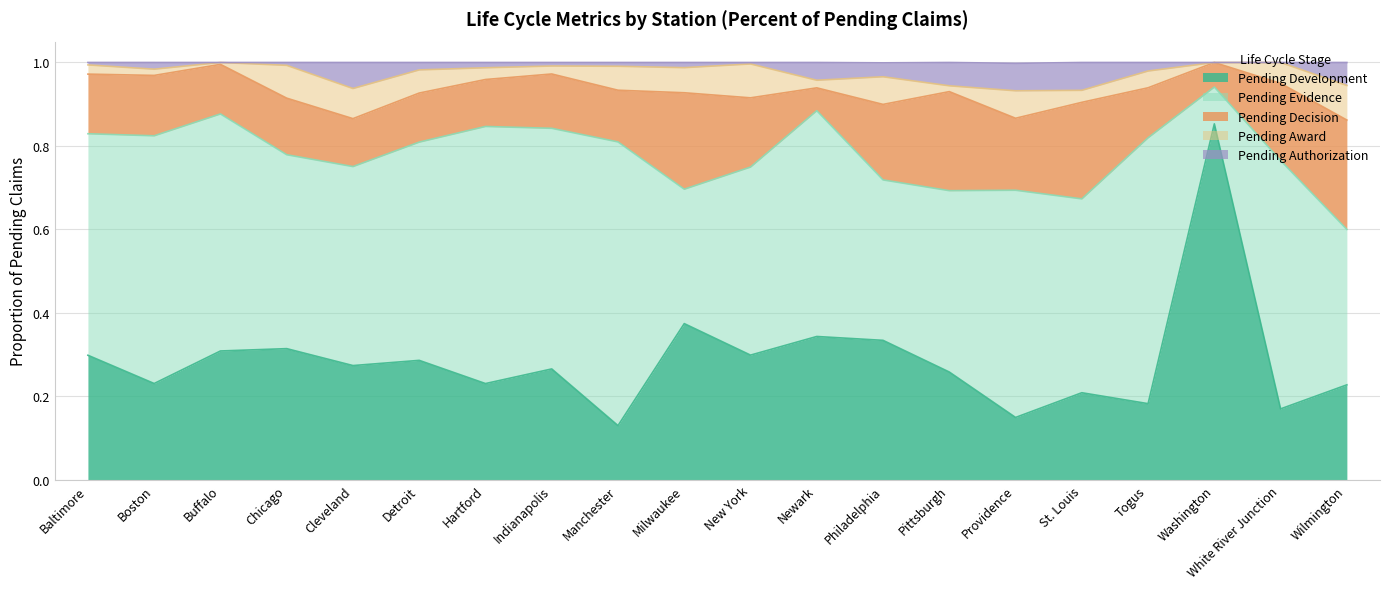

What is the sum of all Pending Authorization values?

0.5